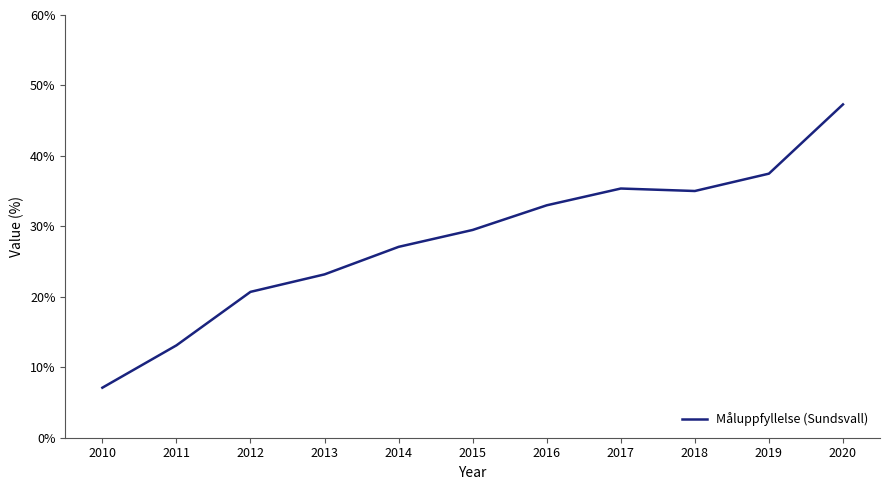

What is the difference between the maximum and minimum values?

40.2